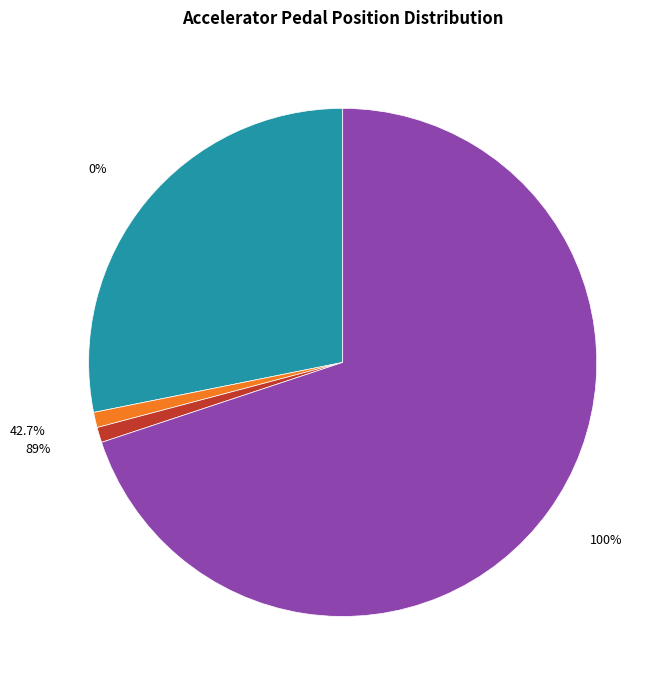

To the nearest percent, what percentage of the pie is 42.7%?

1%